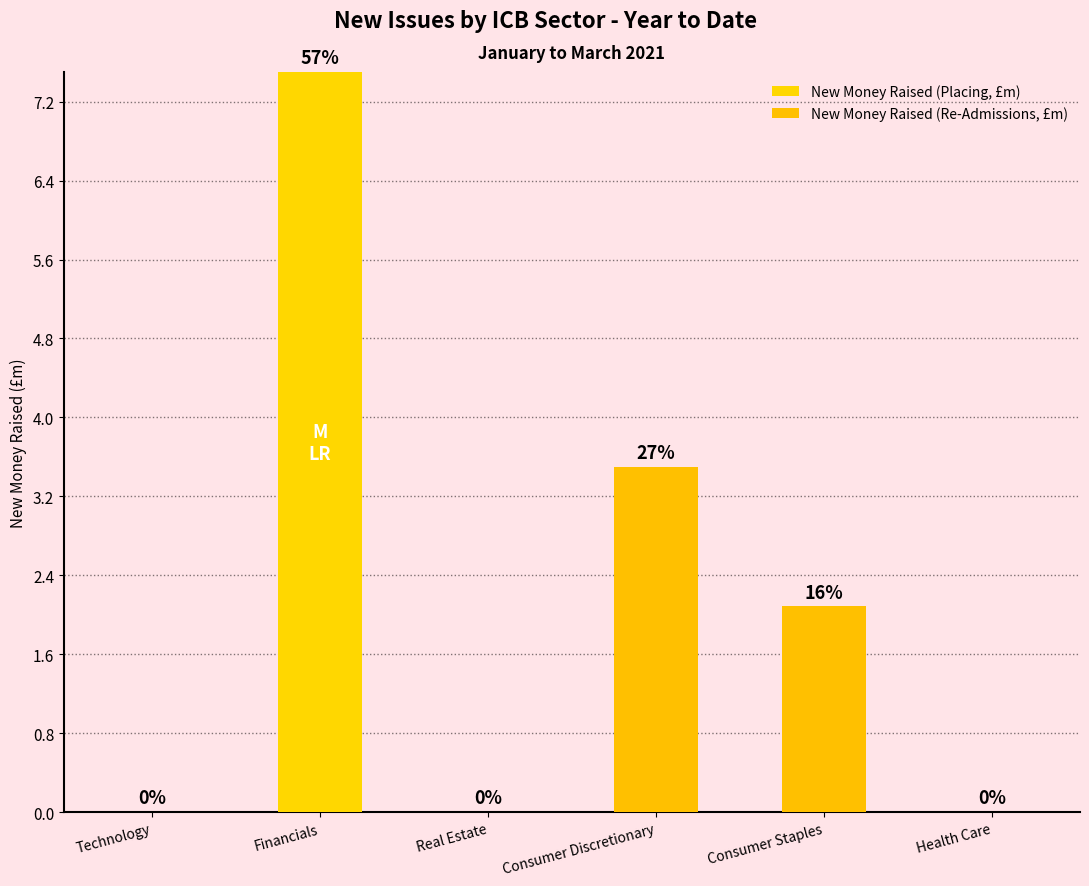

How many data points does each series have?

6